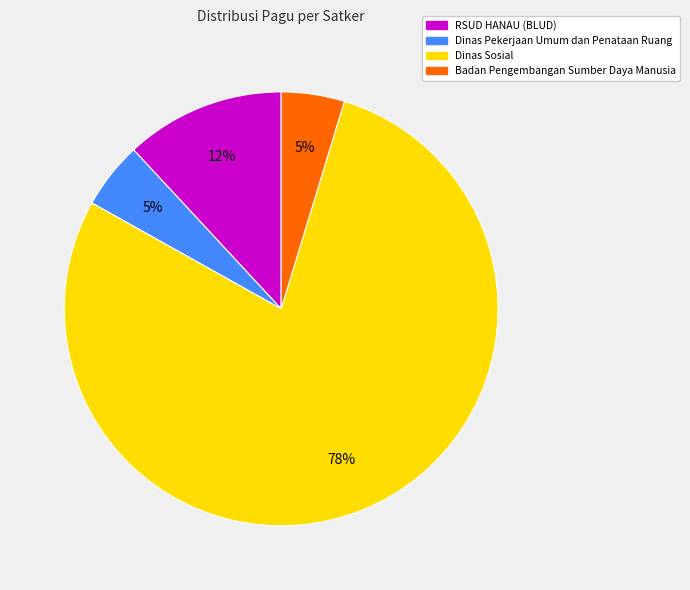

Does any single category account for the majority?

Yes